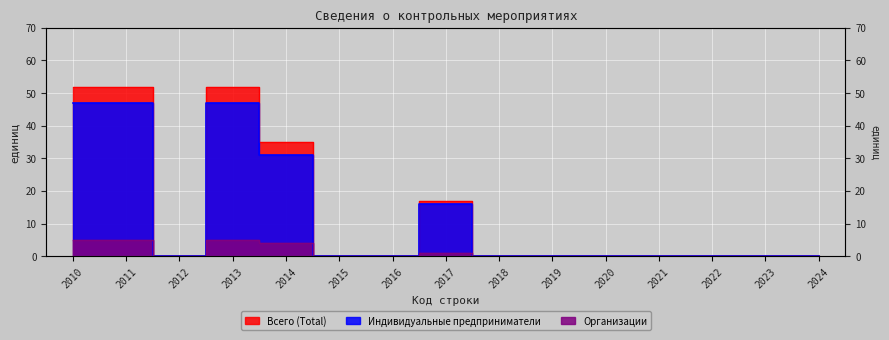

Does the chart display data point markers on the line(s)?

No